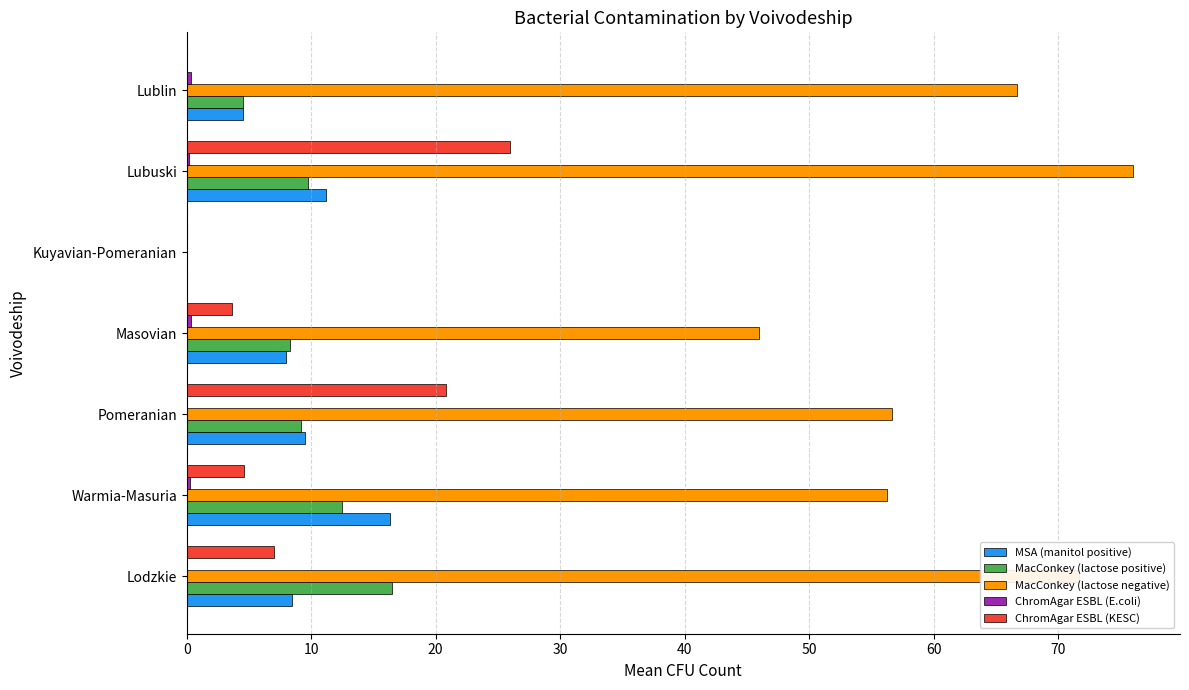

True or false: ChromAgar ESBL (KESC) has a value of 26.0 at Lubuski.

True